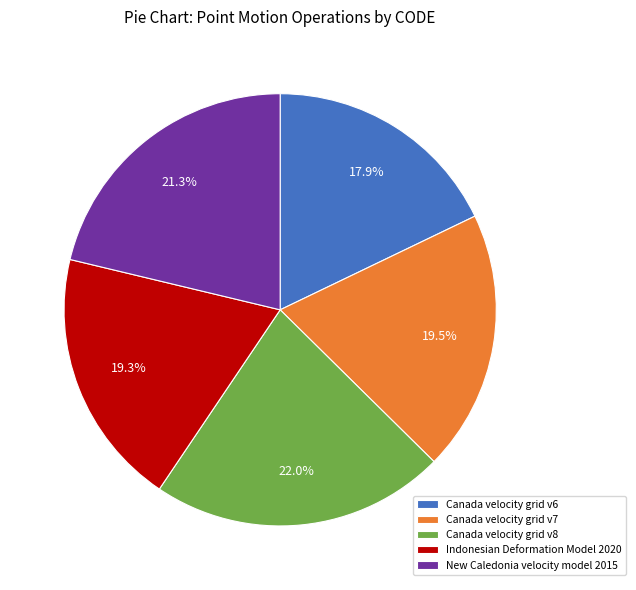

Is the sum of Canada velocity grid v7 and New Caledonia velocity model 2015 greater than half?

No